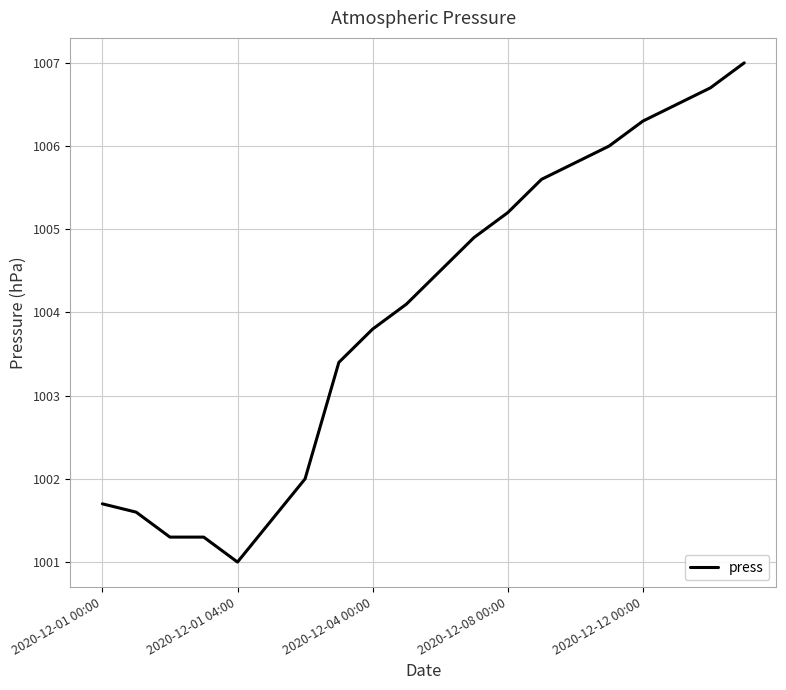

What is the minimum value shown in the chart?

1001.0